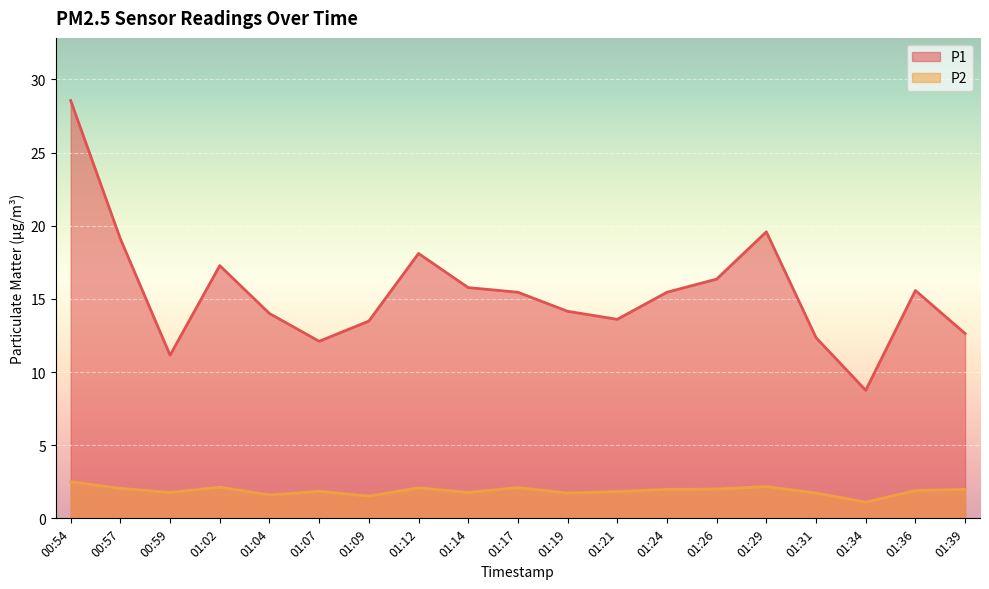

At how many categories does at least one series exceed 10?

18